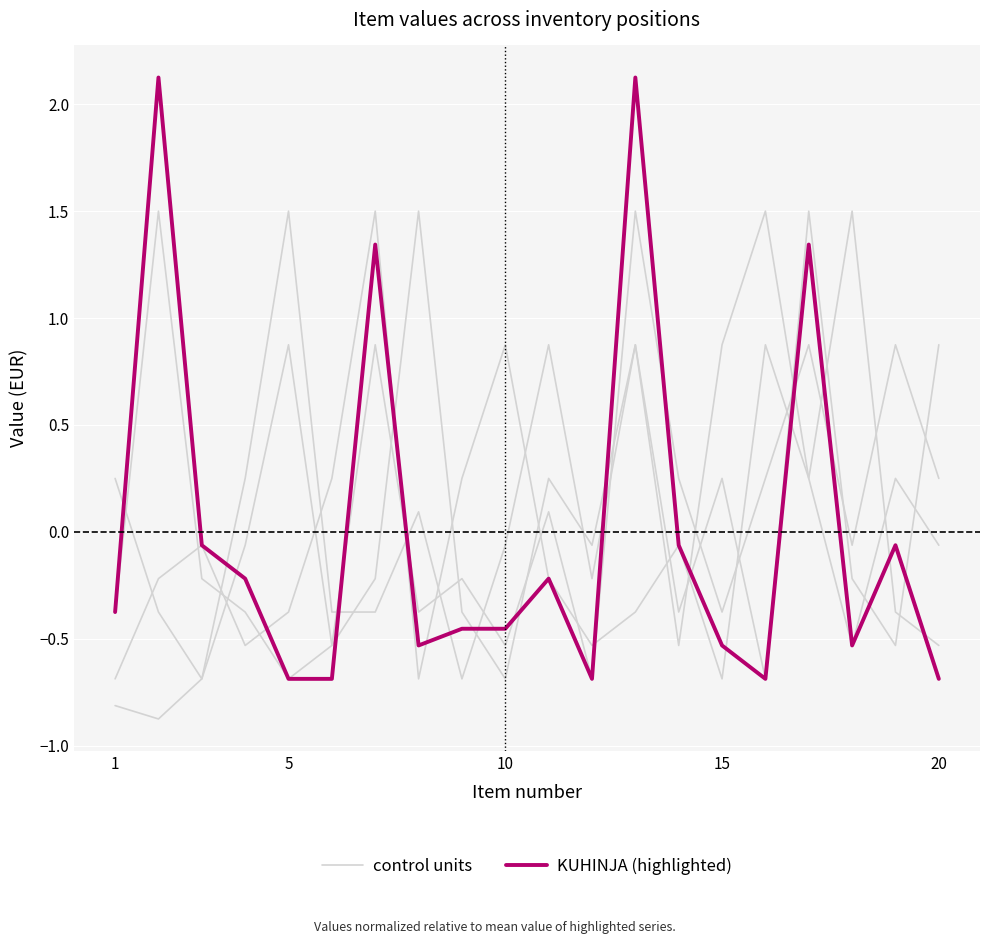

Rank the series by their average value, from highest to lowest.

control units, KUHINJA (highlighted)